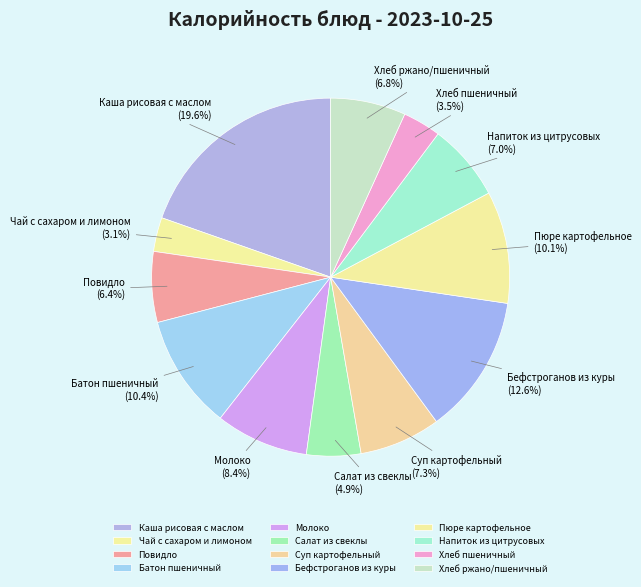

Is it true that Хлеб ржано/пшеничный is 18% of the pie?

False